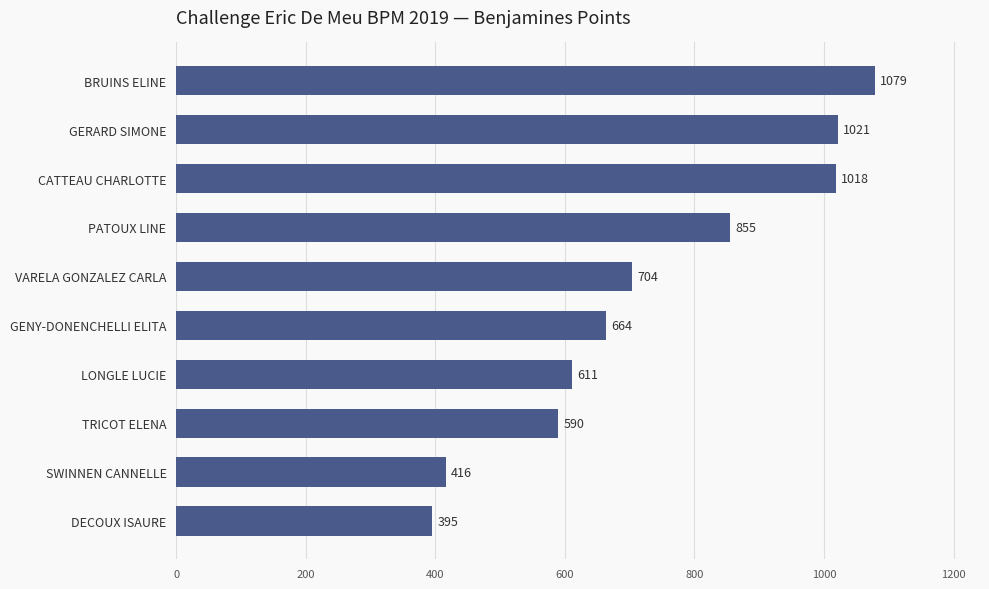

Is it true that the value at BRUINS ELINE is 1079?

True